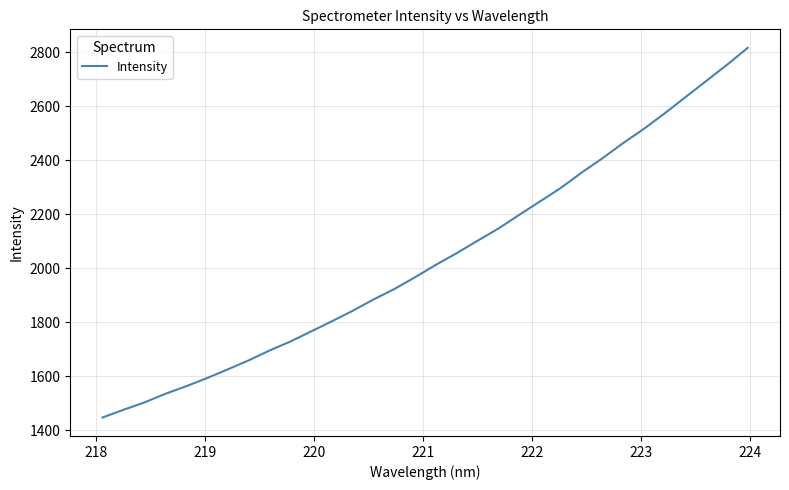

What is the minimum value shown in the chart?

1447.2